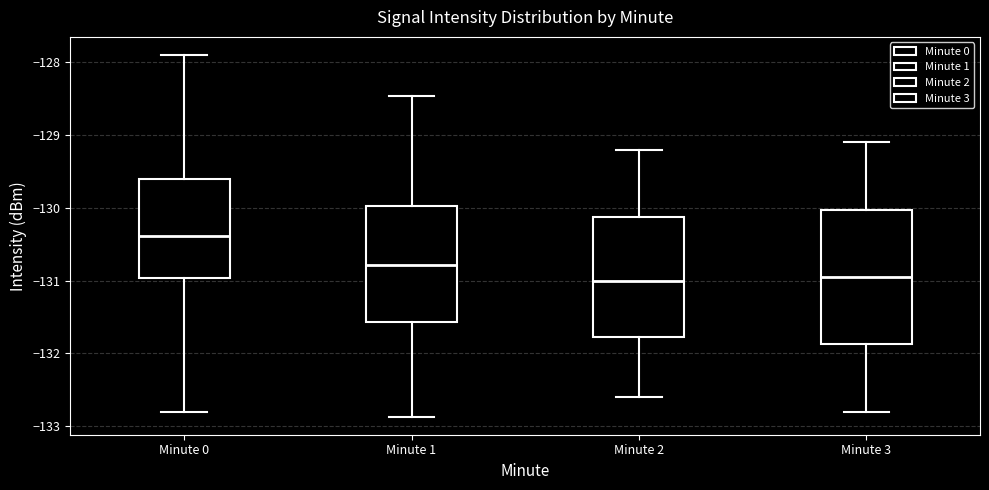

Where does the upper whisker of the box for Minute 3 end on the y-axis? The values are not printed on the chart, so give them approximately, as read against the axis.

-129.1